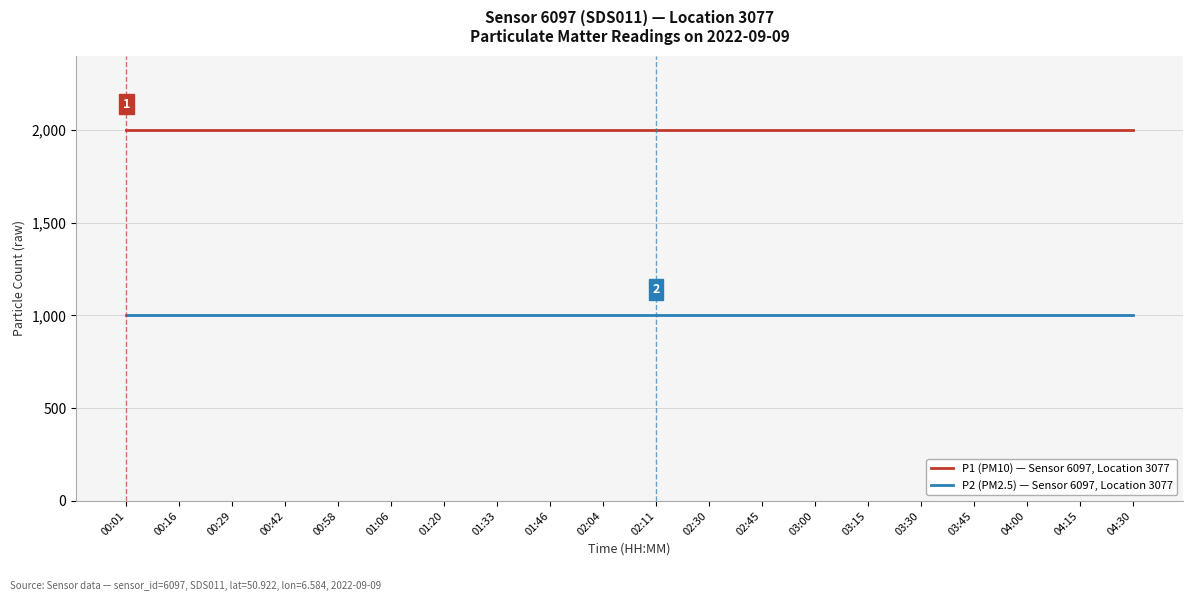

Is the value of P1 (PM10) — Sensor 6097, Location 3077 at 04:15 greater than the value of P2 (PM2.5) — Sensor 6097, Location 3077 at 02:45?

Yes